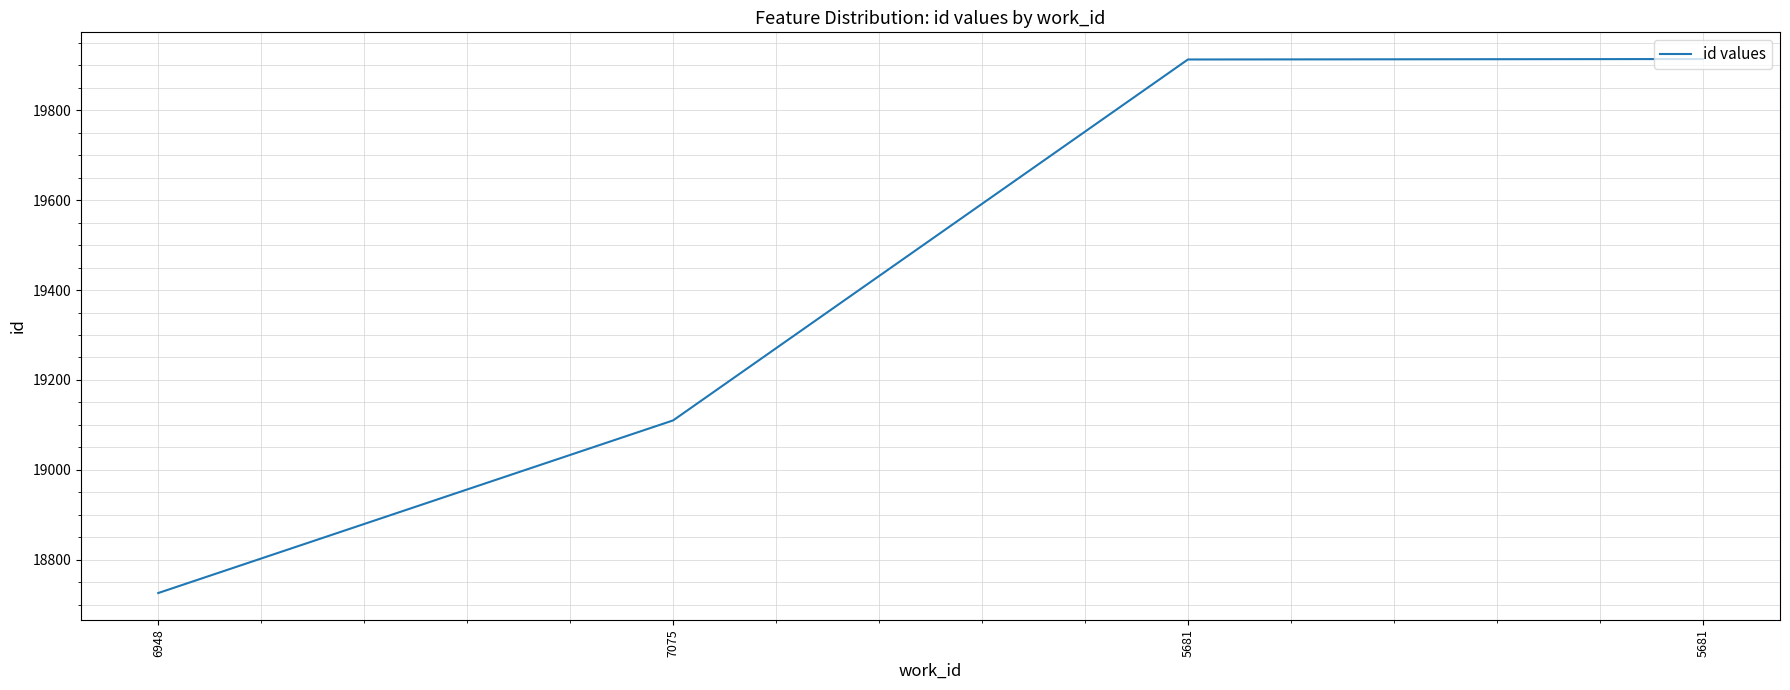

What is the difference between the values at 7075 and 5681?

804